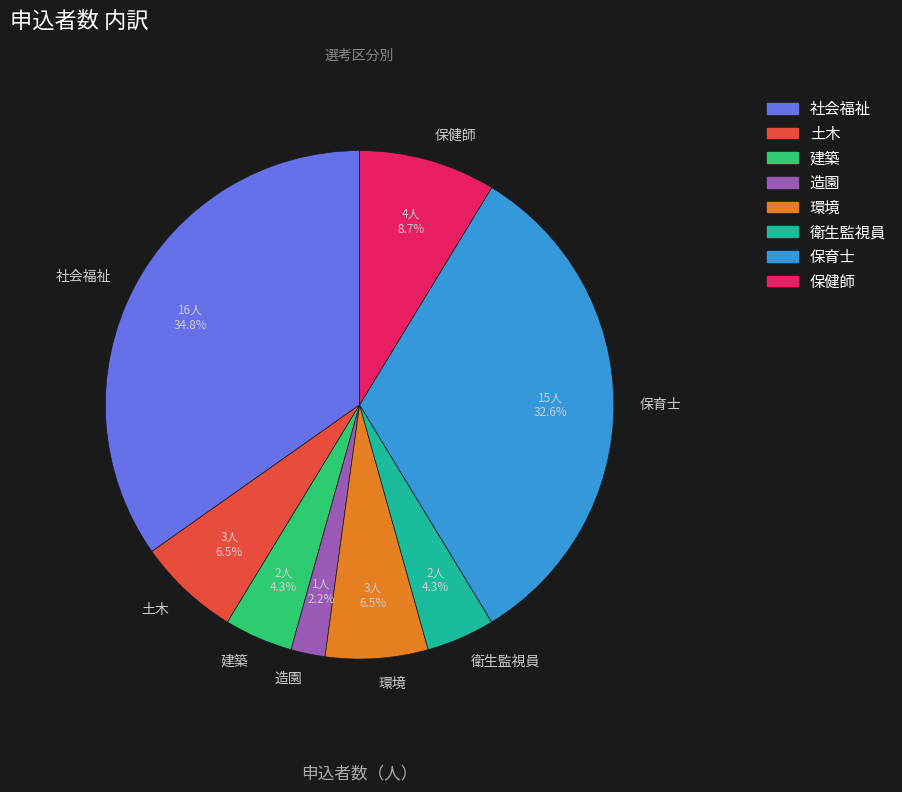

How many segments does this pie chart have?

8